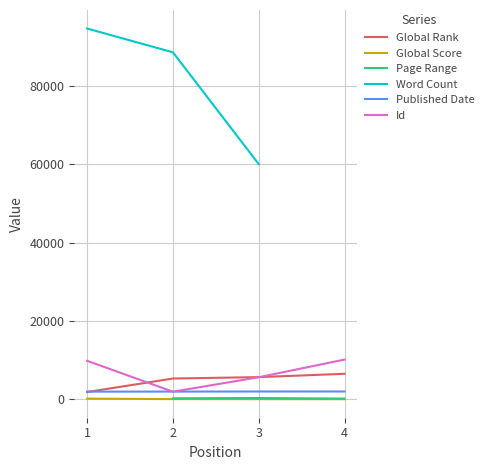

True or false: Word Count and Global Score cross at least once.

False